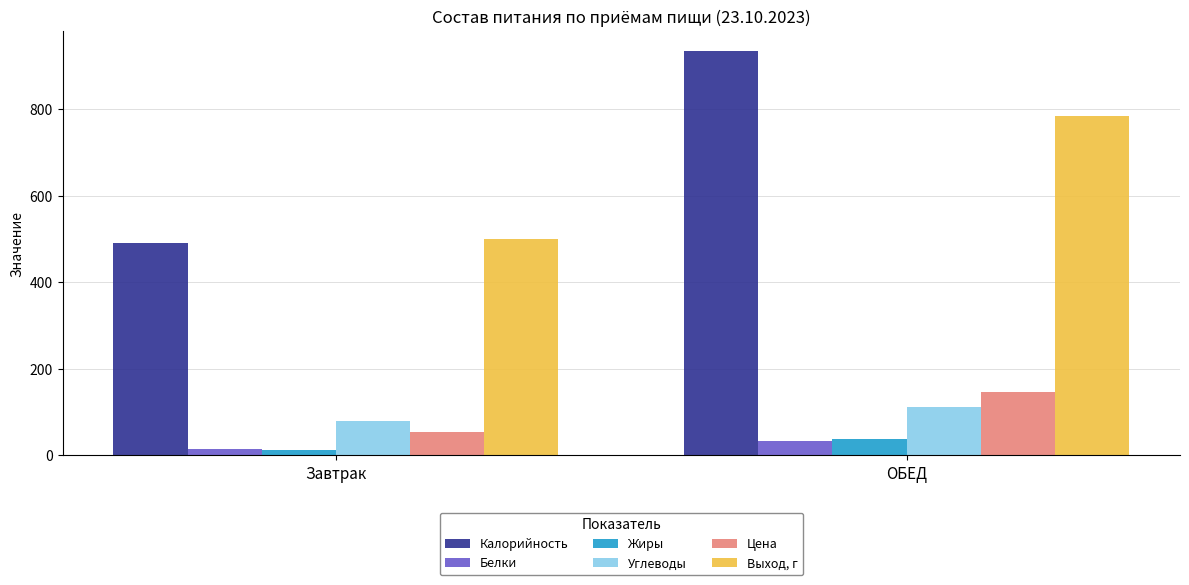

At how many categories does at least one series exceed 764?

1